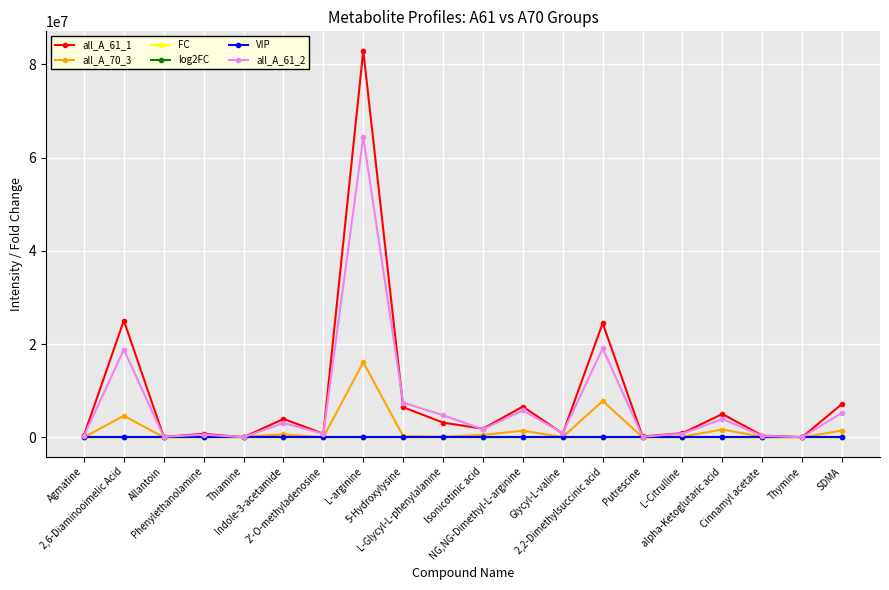

Where is the first local maximum for all_A_61_2?

2,6-Diaminooimelic Acid